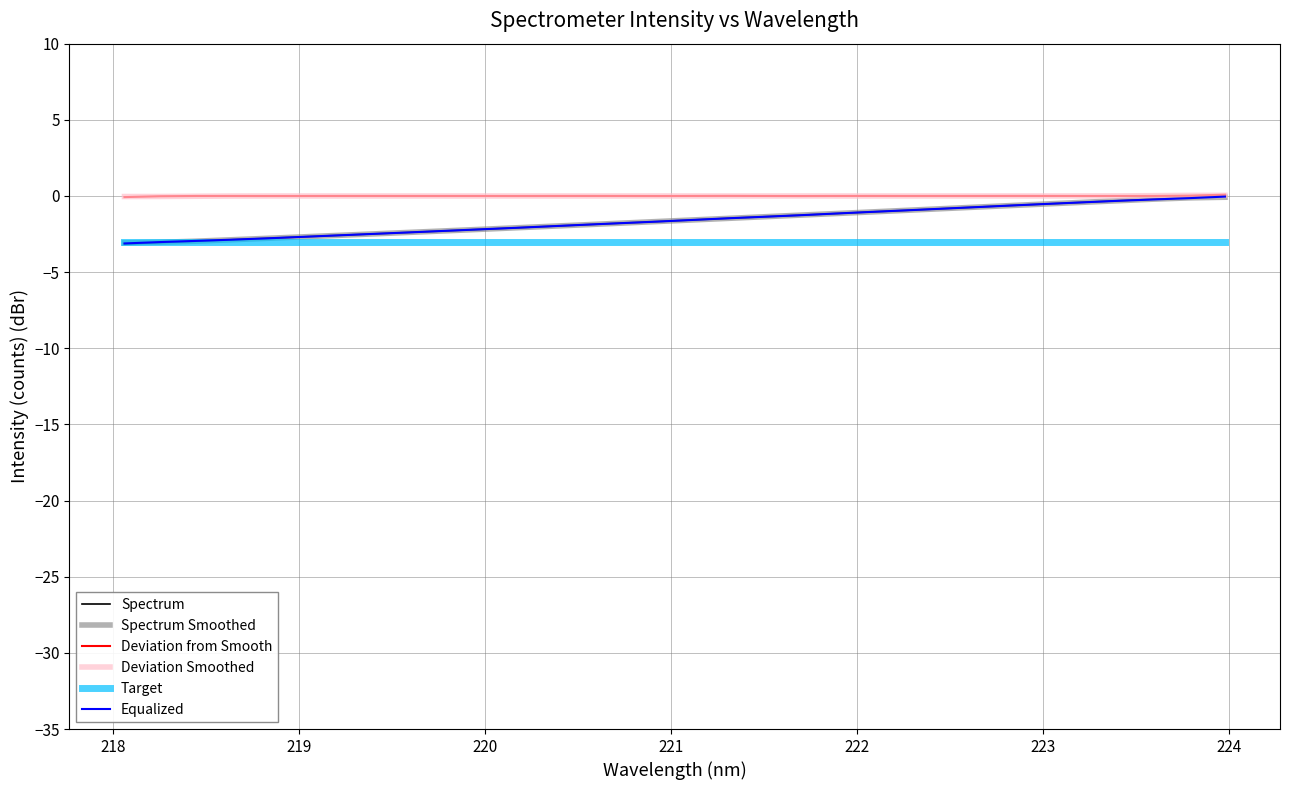

True or false: Target and Deviation Smoothed cross at least once.

False